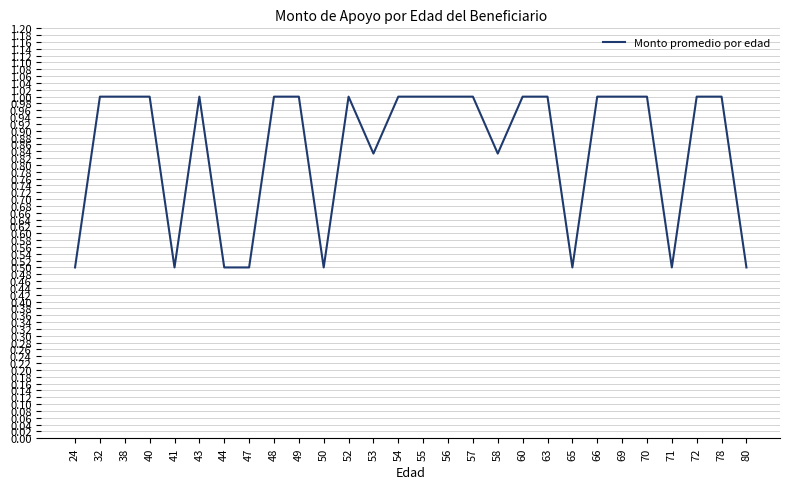

What is the difference between the values at 58 and 65?

0.3